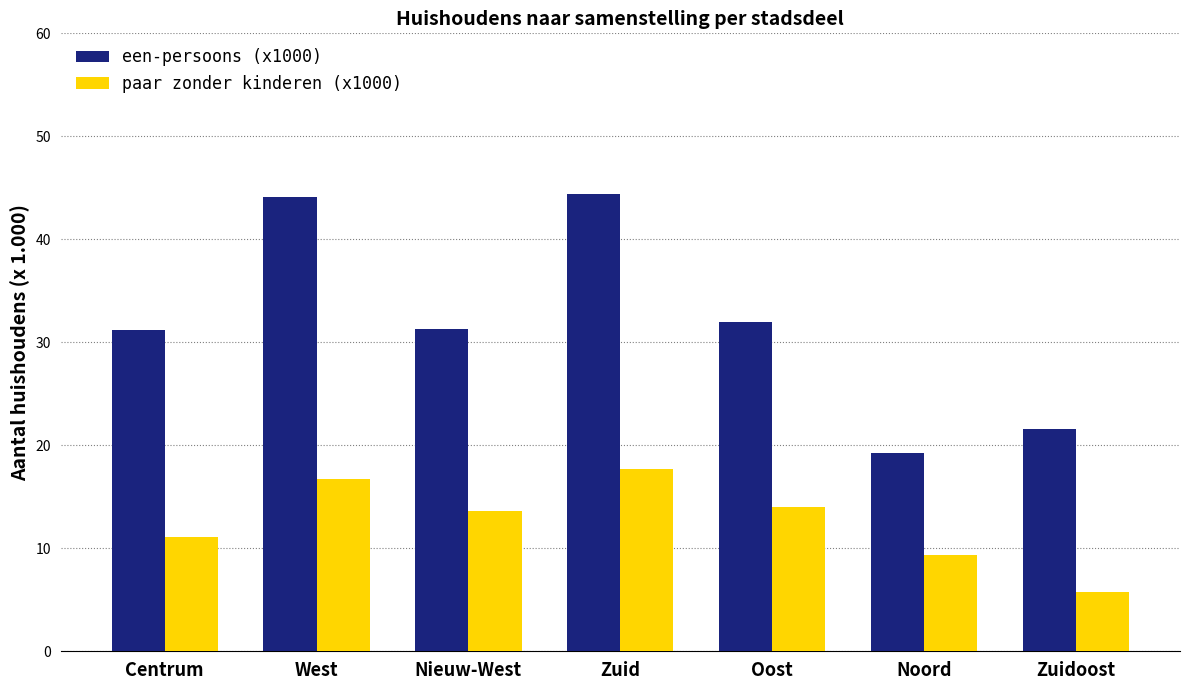

What is the average value of the paar zonder kinderen (x1000) series?

12.6